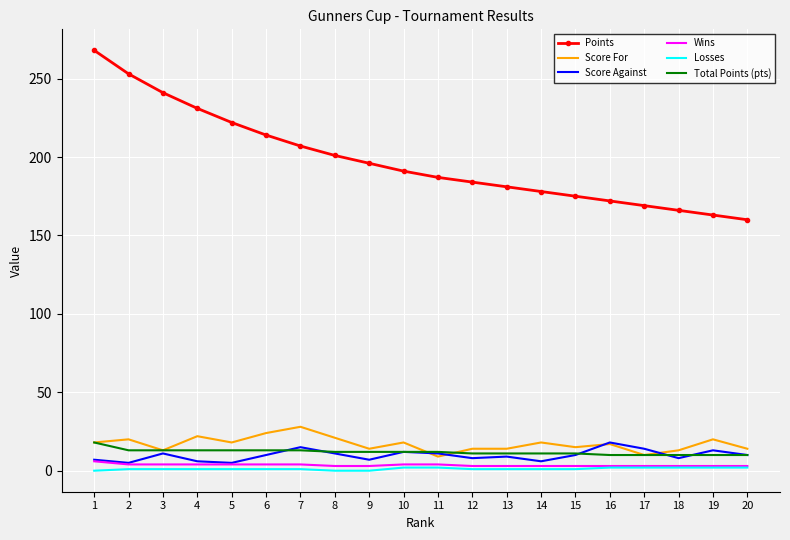

Between 2 and 12, which series saw the biggest shift?

Points